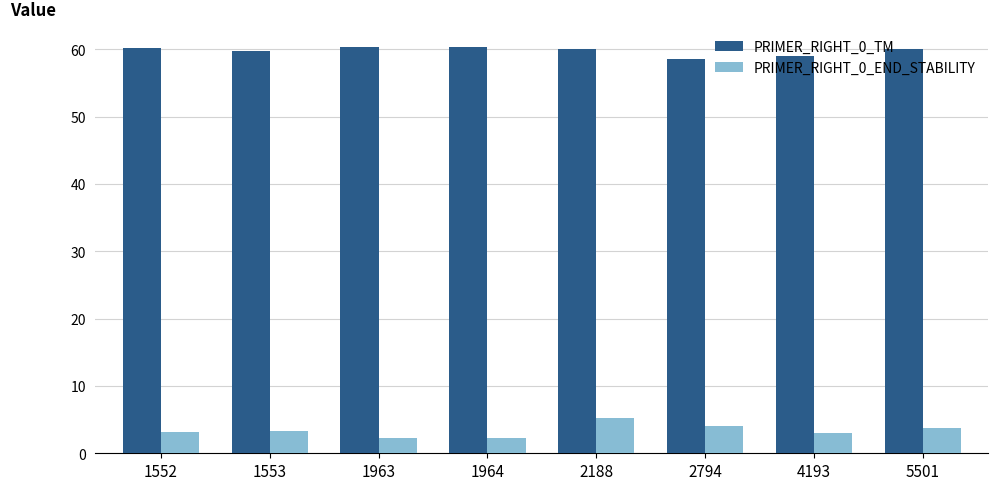

What value does the PRIMER_RIGHT_0_TM series have at 2188?

60.0